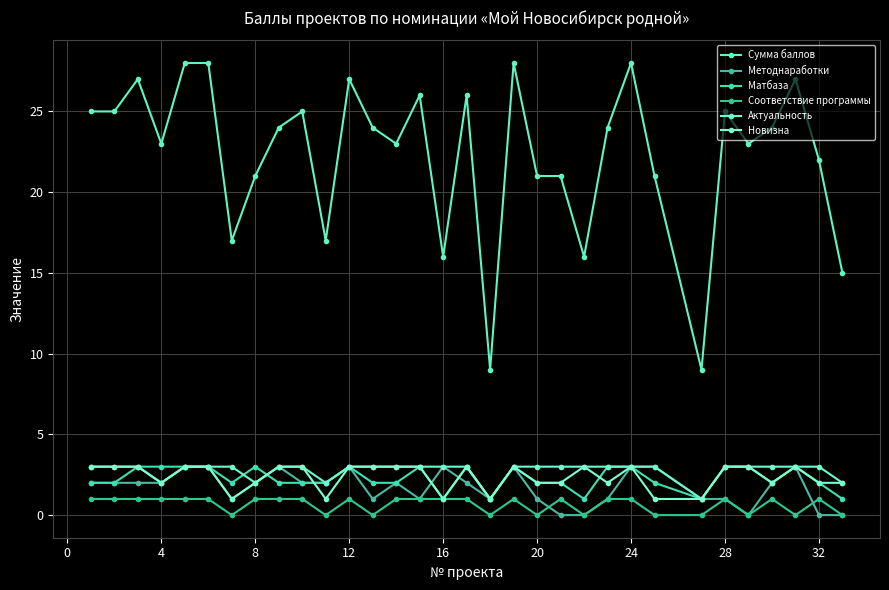

What is the maximum value for Методнаработки?

3